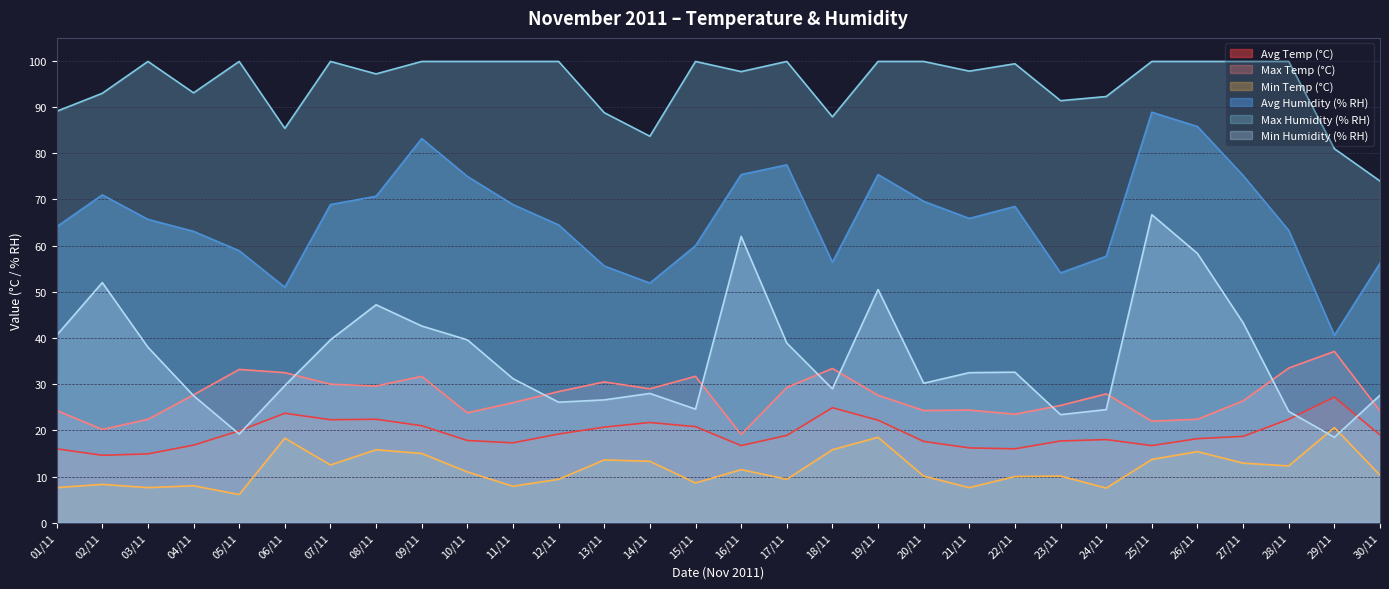

At how many categories does at least one series exceed 69?

30